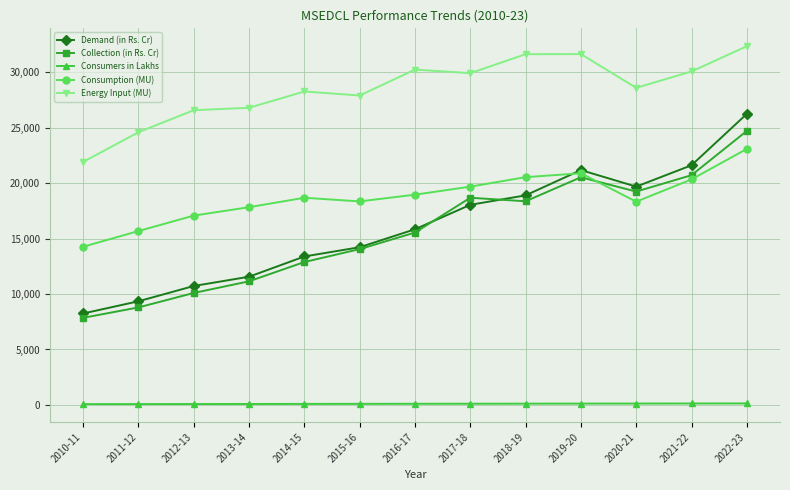

Is the value of Collection (in Rs. Cr) at 2015-16 greater than the value of Demand (in Rs. Cr) at 2020-21?

No